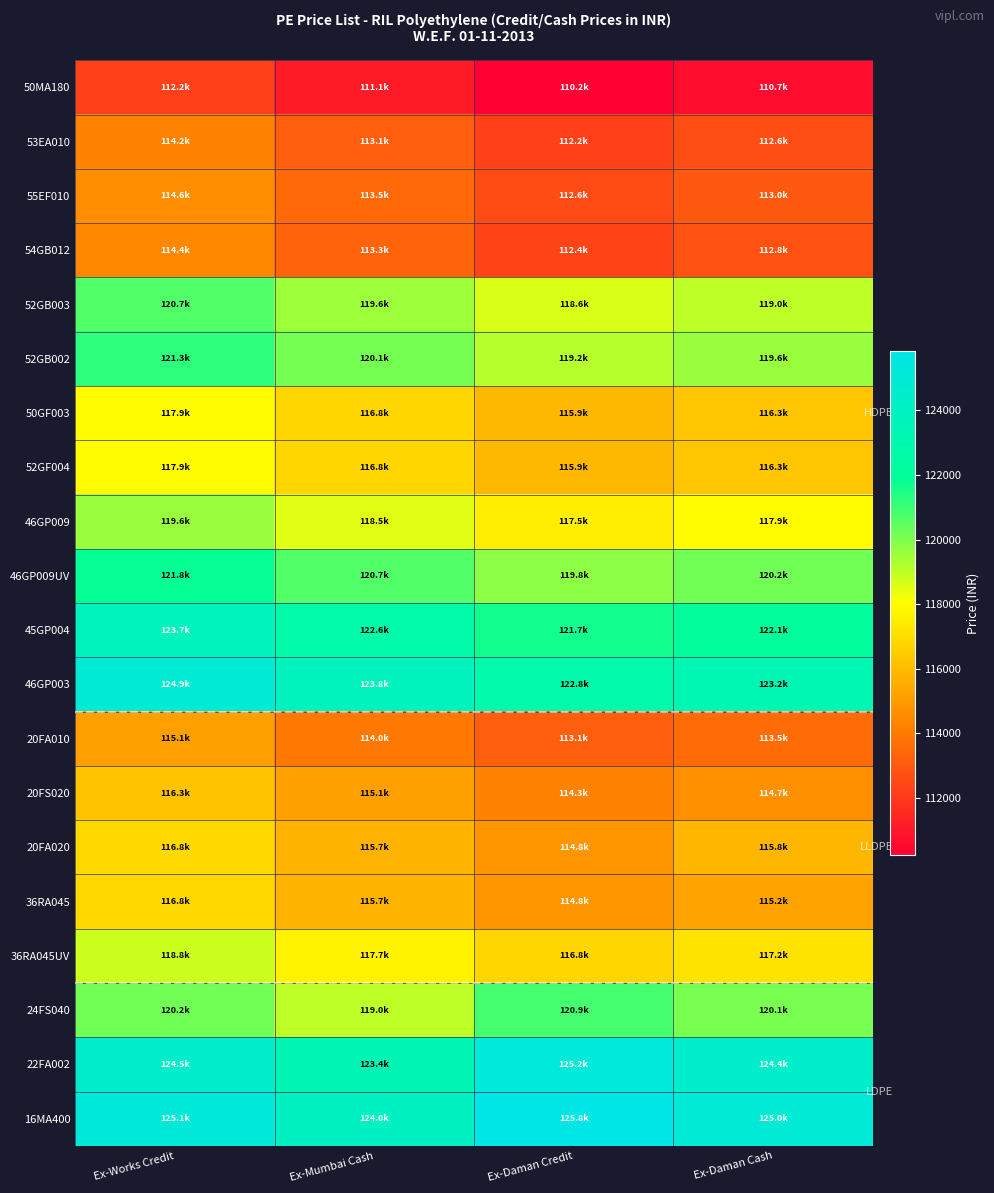

Reading right to left, list all the values displayed in this chart.

50MA180: Ex-Daman Cash=110652.1	Ex-Daman Credit=110236.4	Ex-Mumbai Cash=111112.8	Ex-Works Credit=112236.4
53EA010: Ex-Daman Cash=112640.9	Ex-Daman Credit=112225.2	Ex-Mumbai Cash=113101.6	Ex-Works Credit=114225.2
55EF010: Ex-Daman Cash=113011.7	Ex-Daman Credit=112596.0	Ex-Mumbai Cash=113472.4	Ex-Works Credit=114596.0
54GB012: Ex-Daman Cash=112775.7	Ex-Daman Credit=112360.0	Ex-Mumbai Cash=113303.8	Ex-Works Credit=114427.4
52GB003: Ex-Daman Cash=119023.0	Ex-Daman Credit=118607.2	Ex-Mumbai Cash=119551.0	Ex-Works Credit=120674.6
52GB002: Ex-Daman Cash=119607.2	Ex-Daman Credit=119191.5	Ex-Mumbai Cash=120135.3	Ex-Works Credit=121258.9
50GF003: Ex-Daman Cash=116270.1	Ex-Daman Credit=115854.4	Ex-Mumbai Cash=116798.2	Ex-Works Credit=117921.8
52GF004: Ex-Daman Cash=116270.1	Ex-Daman Credit=115854.4	Ex-Mumbai Cash=116798.2	Ex-Works Credit=117921.8
46GP009: Ex-Daman Cash=117933.1	Ex-Daman Credit=117517.3	Ex-Mumbai Cash=118461.1	Ex-Works Credit=119584.7
46GP009UV: Ex-Daman Cash=120169.0	Ex-Daman Credit=119753.3	Ex-Mumbai Cash=120697.1	Ex-Works Credit=121820.7
45GP004: Ex-Daman Cash=122079.1	Ex-Daman Credit=121663.4	Ex-Mumbai Cash=122607.2	Ex-Works Credit=123730.8
46GP003: Ex-Daman Cash=123236.5	Ex-Daman Credit=122820.7	Ex-Mumbai Cash=123764.5	Ex-Works Credit=124888.1
20FA010: Ex-Daman Cash=113539.8	Ex-Daman Credit=113124.1	Ex-Mumbai Cash=114000.5	Ex-Works Credit=115124.1
20FS020: Ex-Daman Cash=114674.6	Ex-Daman Credit=114258.9	Ex-Mumbai Cash=115135.3	Ex-Works Credit=116258.9
20FA020: Ex-Daman Cash=115798.2	Ex-Daman Credit=114820.7	Ex-Mumbai Cash=115697.1	Ex-Works Credit=116820.7
36RA045: Ex-Daman Cash=115247.7	Ex-Daman Credit=114831.9	Ex-Mumbai Cash=115708.3	Ex-Works Credit=116831.9
36RA045UV: Ex-Daman Cash=117214.0	Ex-Daman Credit=116798.2	Ex-Mumbai Cash=117674.6	Ex-Works Credit=118798.2
24FS040: Ex-Daman Cash=120056.7	Ex-Daman Credit=120876.9	Ex-Mumbai Cash=119045.4	Ex-Works Credit=120169.0
22FA002: Ex-Daman Cash=124405.0	Ex-Daman Credit=125225.2	Ex-Mumbai Cash=123393.8	Ex-Works Credit=124517.4
16MA400: Ex-Daman Cash=125011.7	Ex-Daman Credit=125832.0	Ex-Mumbai Cash=124000.5	Ex-Works Credit=125124.1